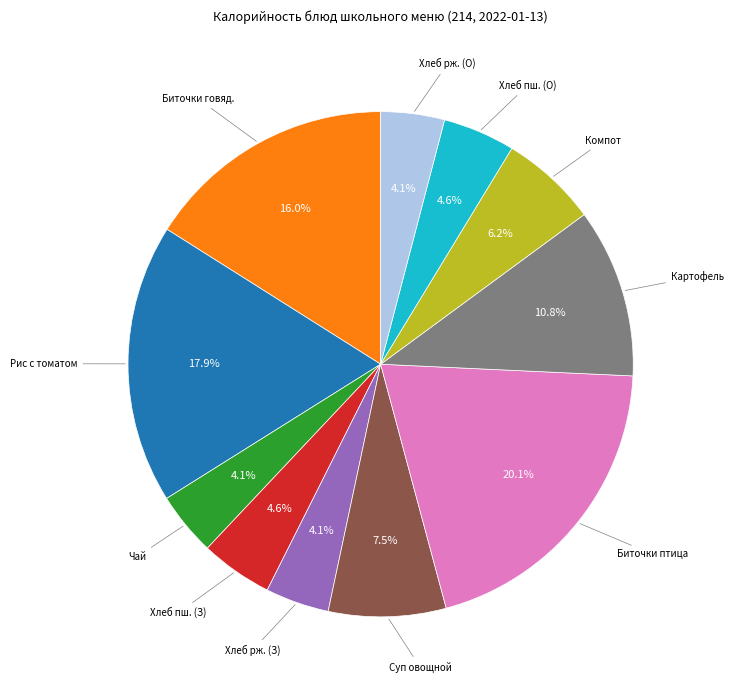

Count the number of slices in the pie.

11